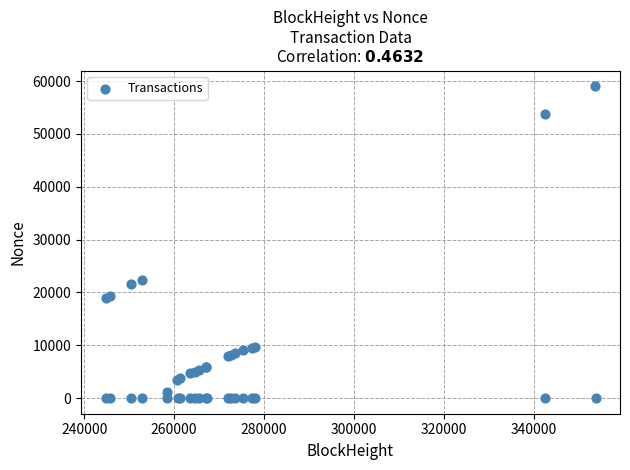

What Y value in the scatter plot is closest to 29527?

22354